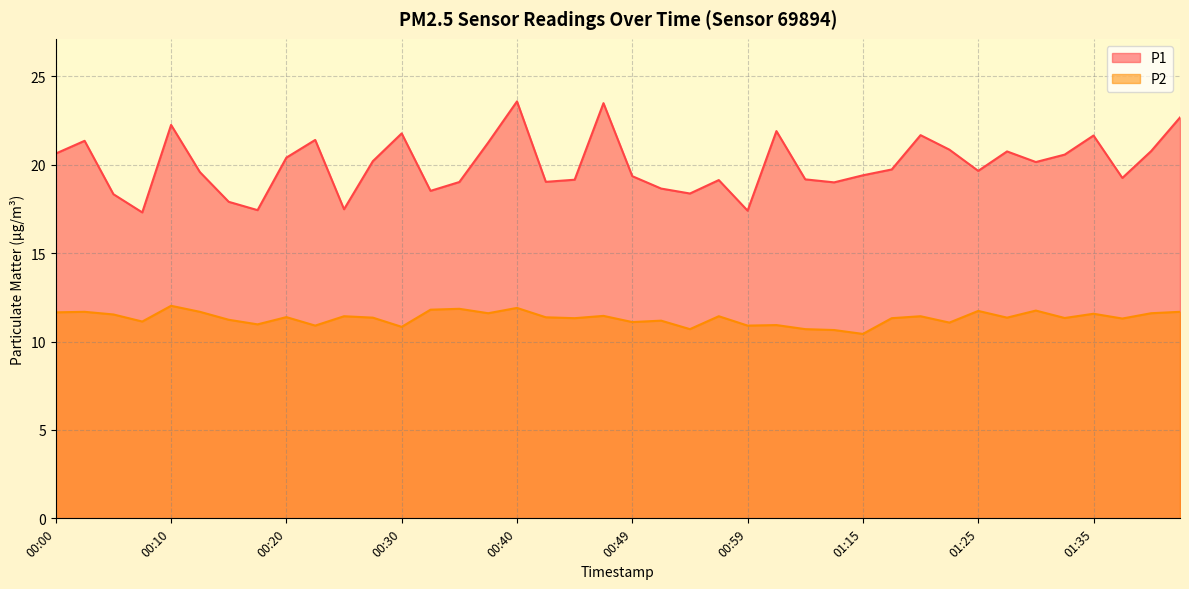

What position from the right is 00:22?

31